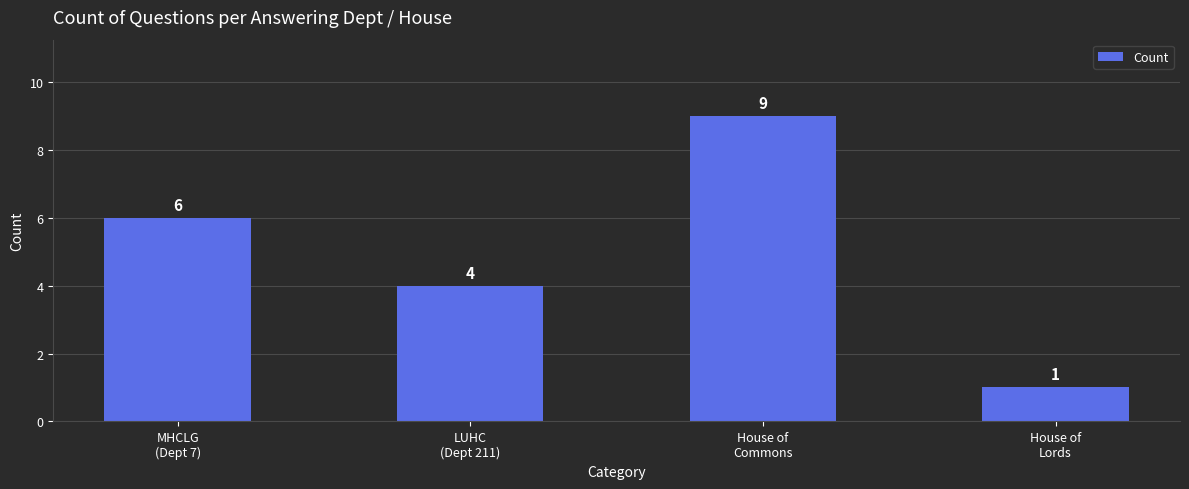

List the labels in order of value, largest first.

House of
Commons, MHCLG
(Dept 7), LUHC
(Dept 211), House of
Lords